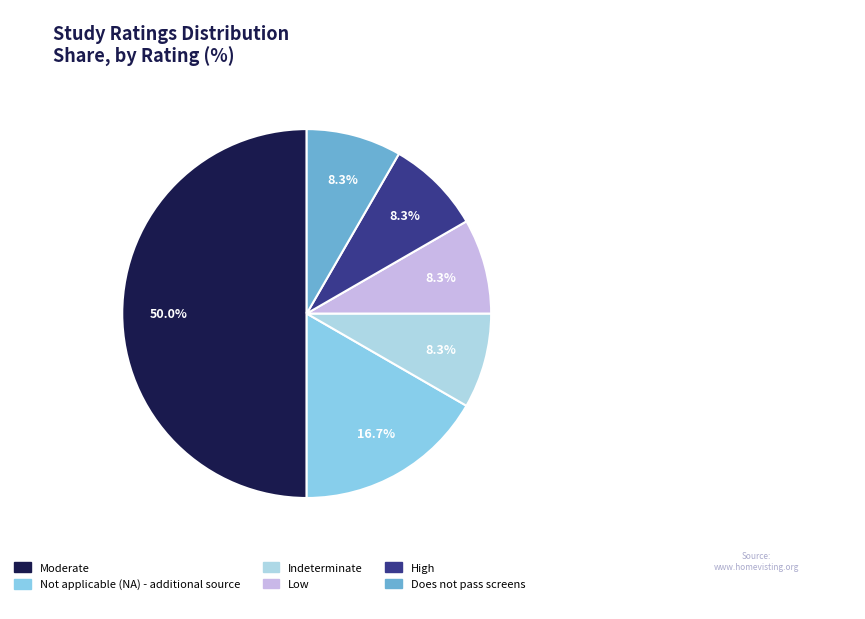

To the nearest percent, what percentage of the pie is Moderate?

50%